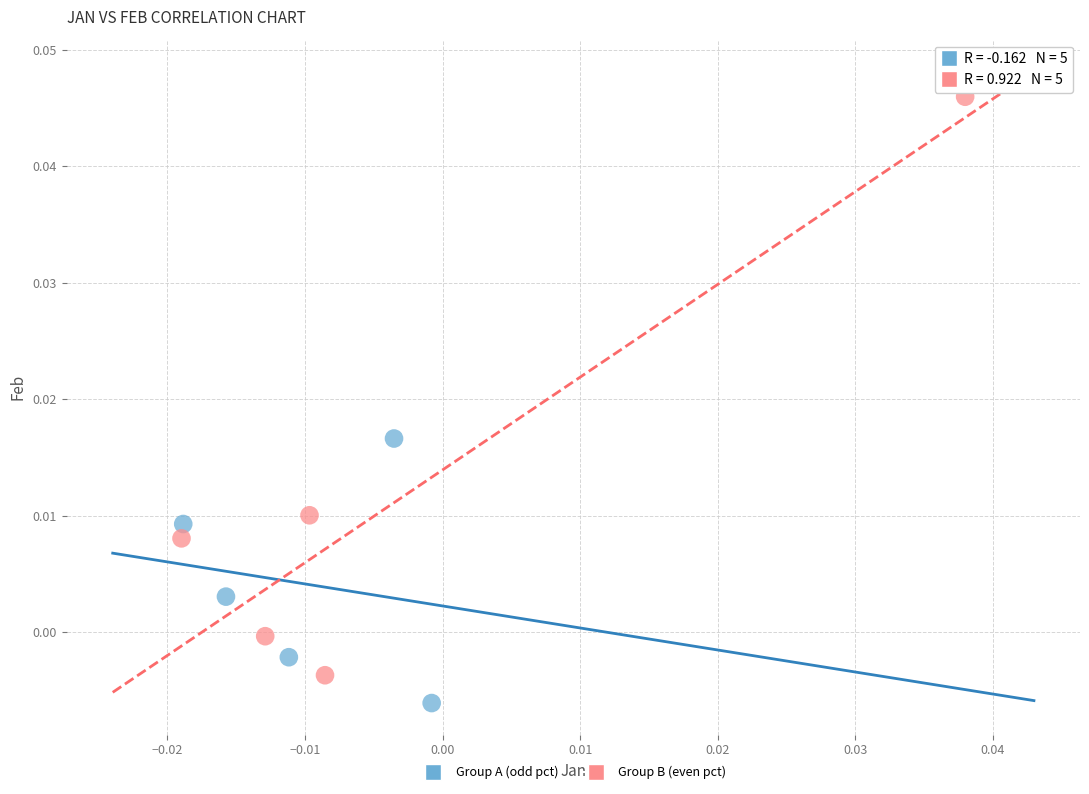

Which series reaches the maximum Y coordinate?

Group B (even pct)